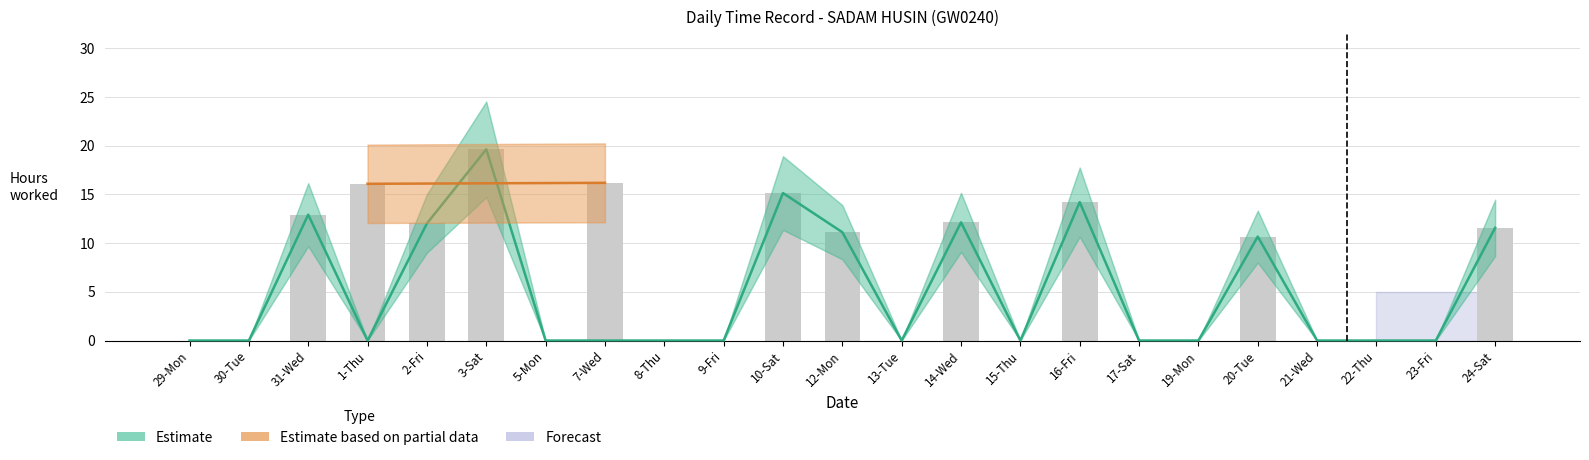

The Overtime Low series shows -9.5 at 20-Tue. True or false?

False